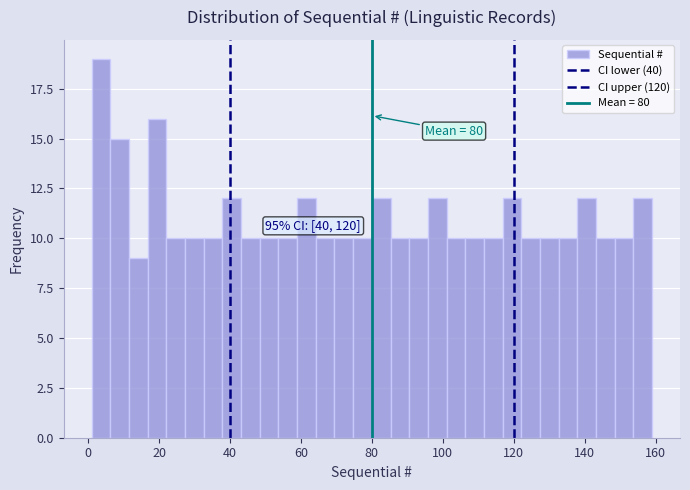

Around what value on the x-axis is the tallest bar? Give the approximate position of its centre, as read against the axis.

4